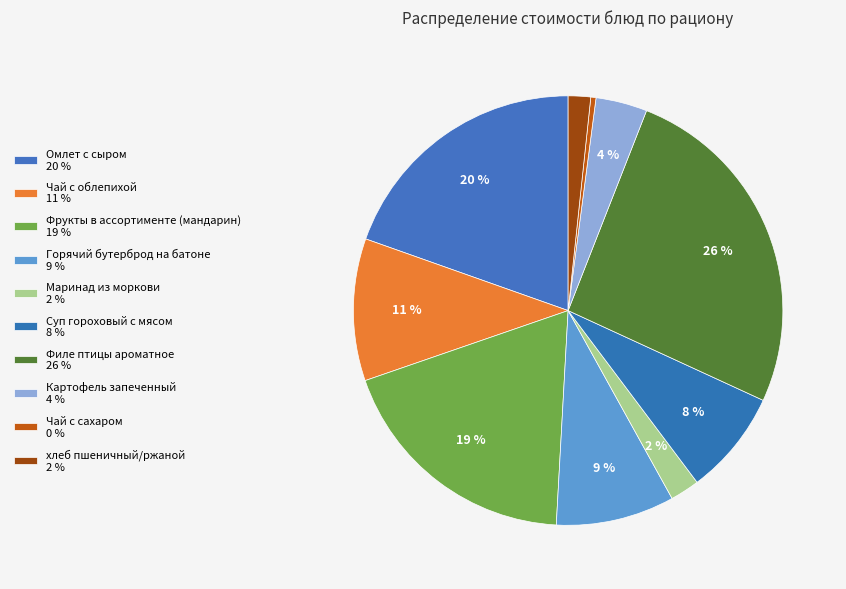

Is Чай с сахаром the majority of the pie?

No